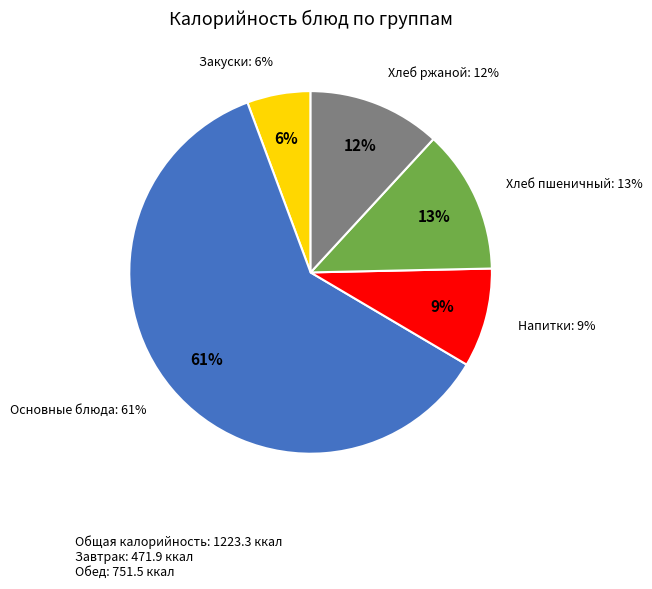

True or false: Картофельное пюре accounts for 4% of the total.

False